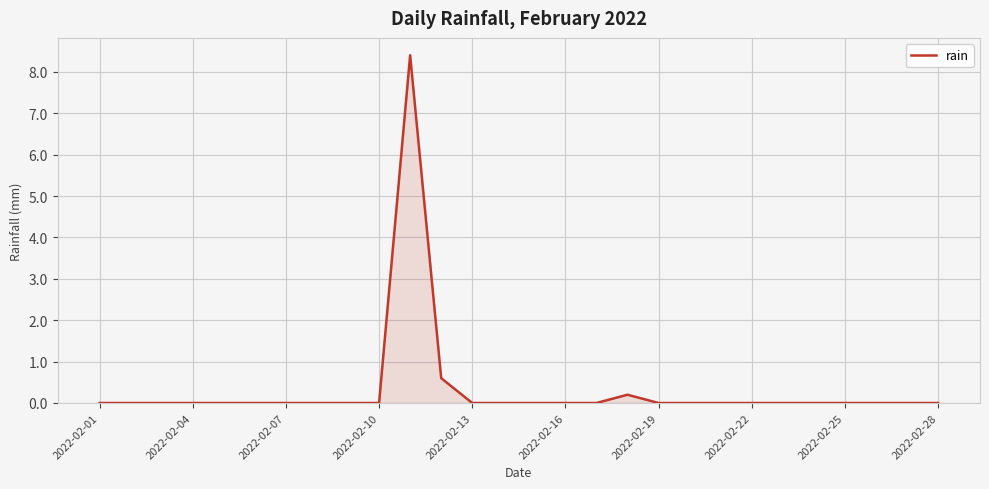

What is the sum of all values?

9.2